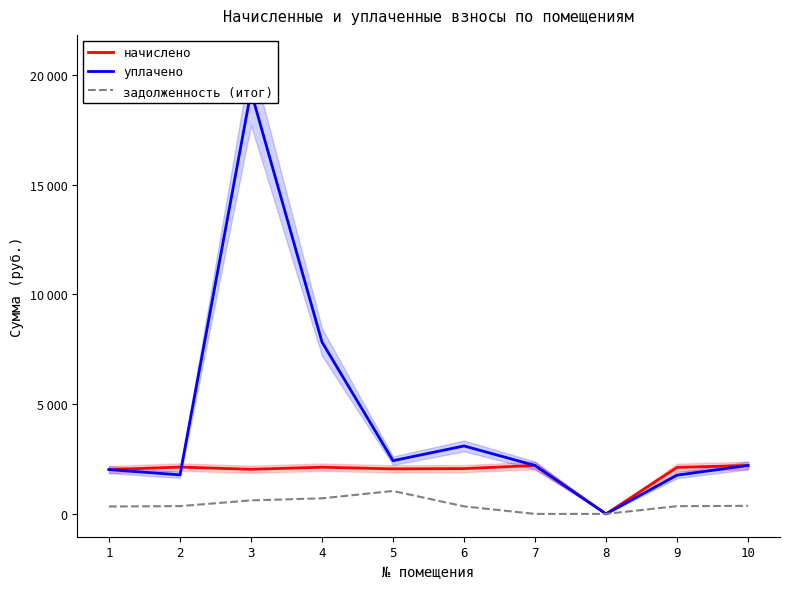

True or false: начислено and задолженность (итог) intersect in this chart.

False